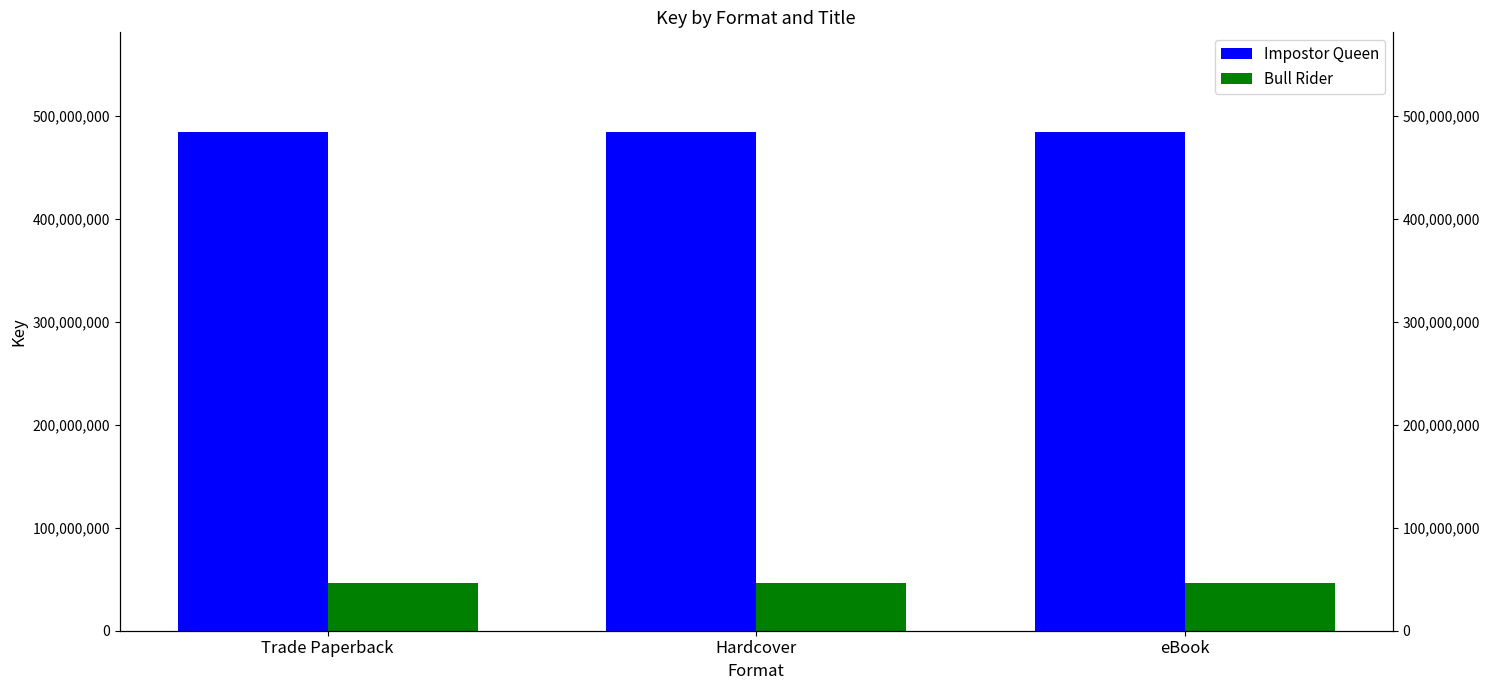

What are all the series names shown in the legend?

Impostor Queen, Bull Rider